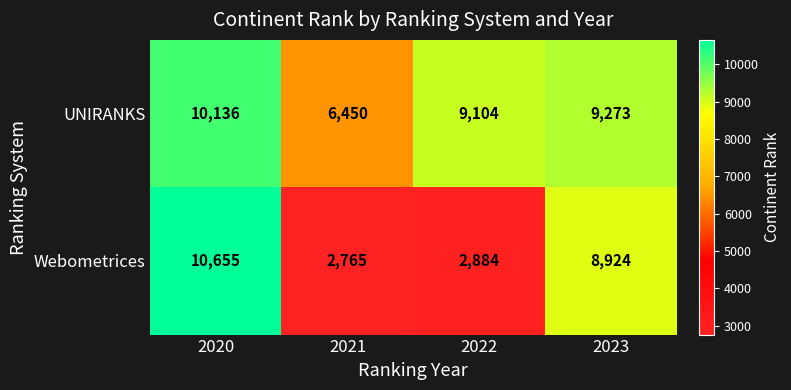

How many data points in Webometrices are less than 8924?

2